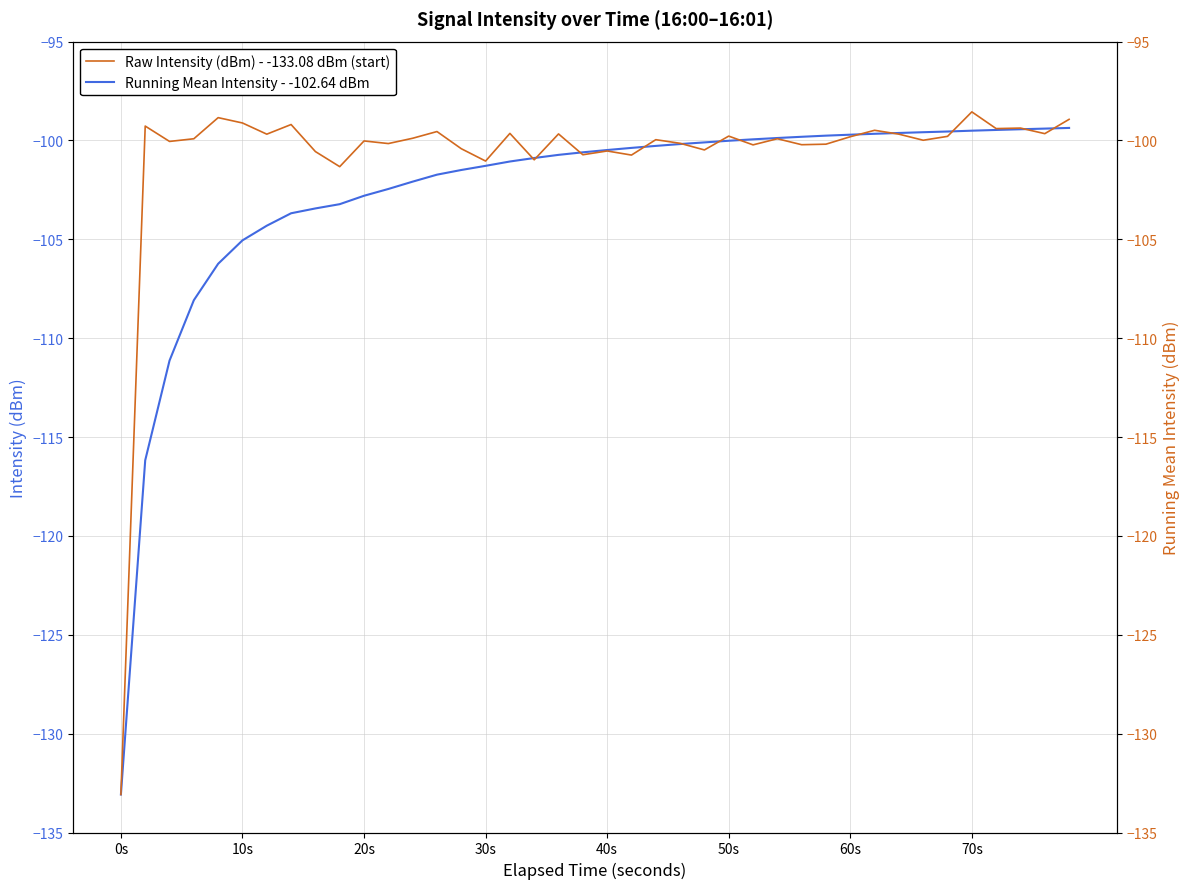

At which label does Running Mean Intensity - -102.64 dBm reach its minimum?

0s